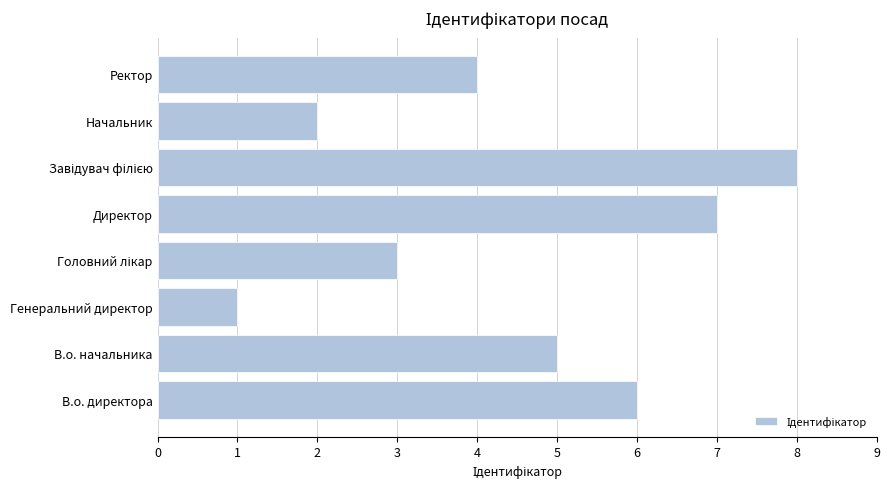

What is the sum of all values?

36